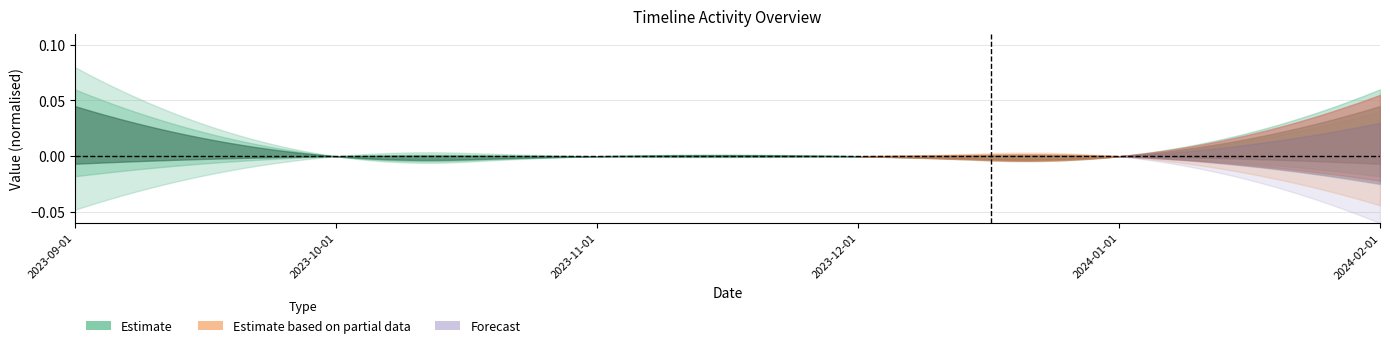

What is the label of the 4th point from the left?

2023-12-01